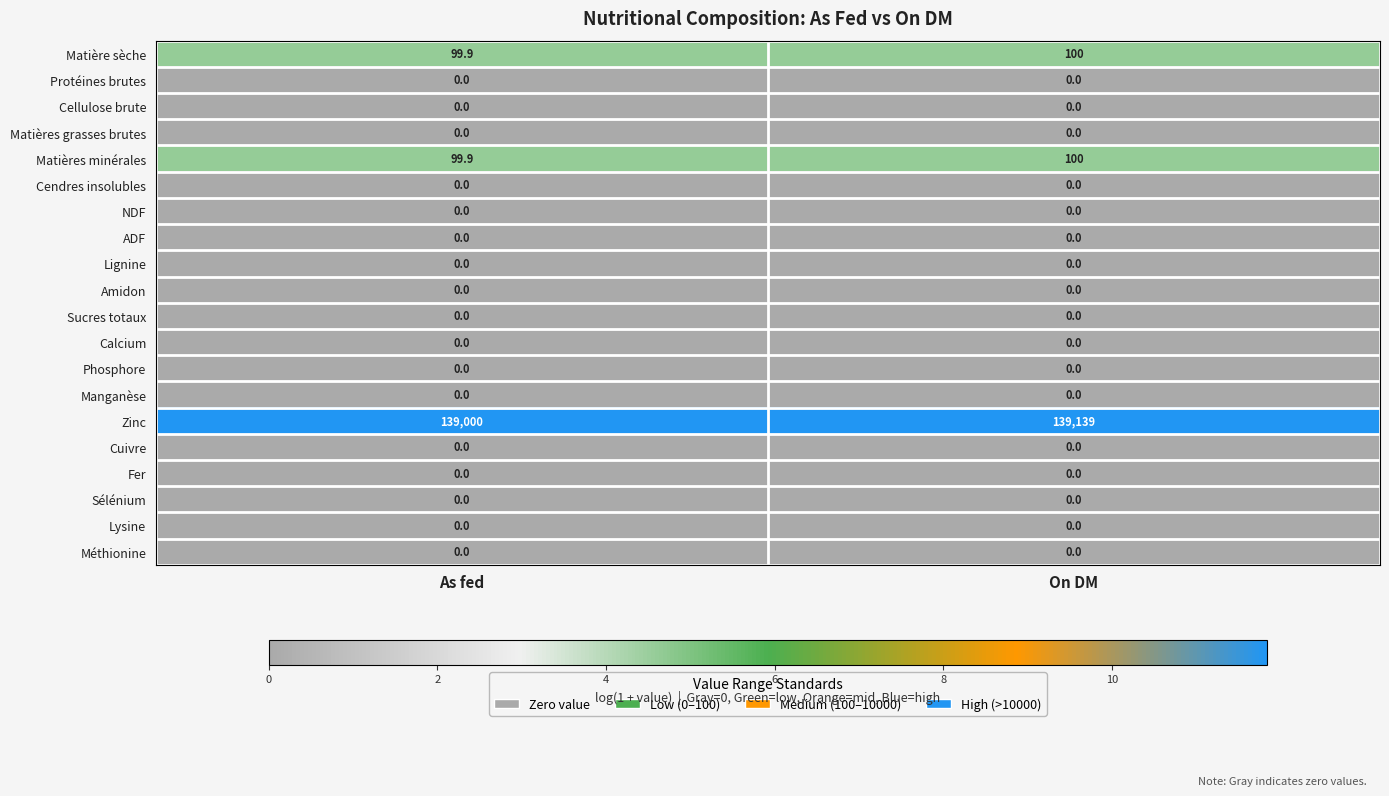

What is the maximum value shown in the chart?

139139.0